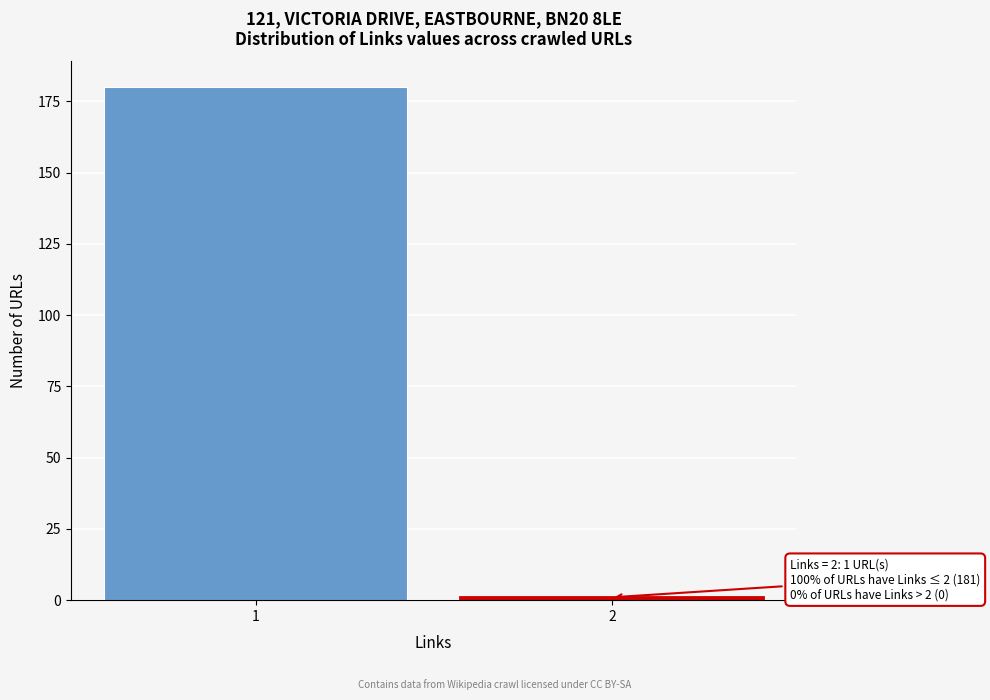

Reading left to right, list all the values displayed in this chart.

180	1